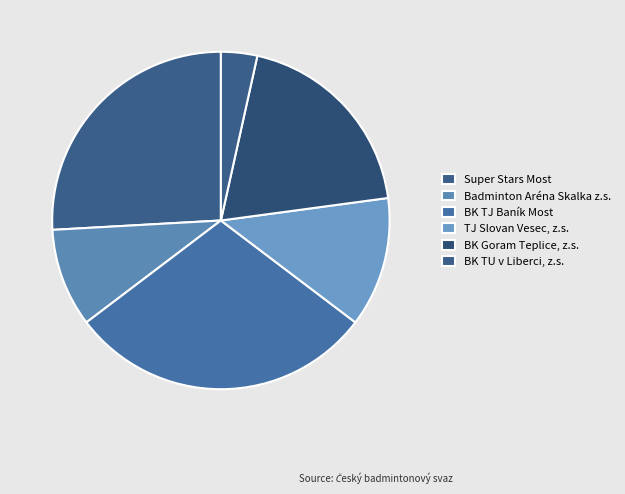

How many slices are in this pie chart?

6